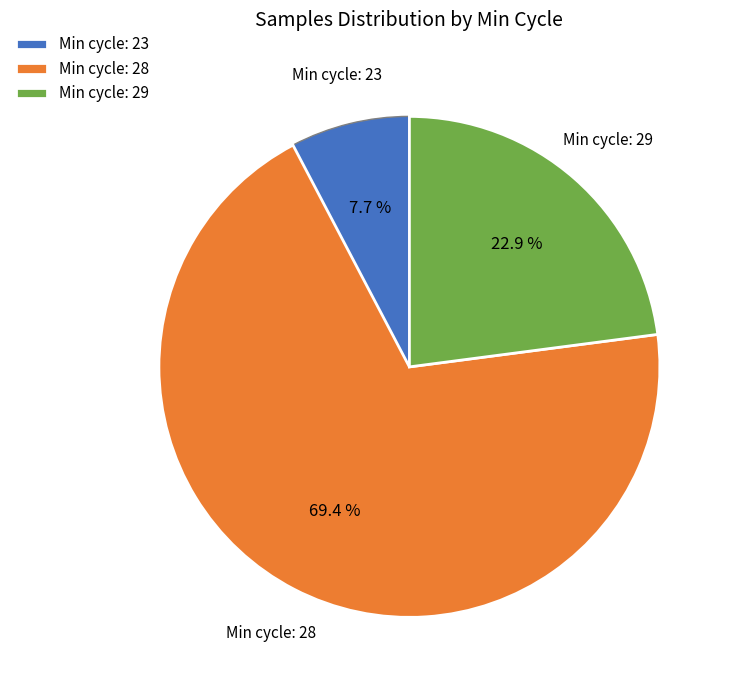

What percentage do Min cycle: 23 and Min cycle: 28 together represent?

77.1%